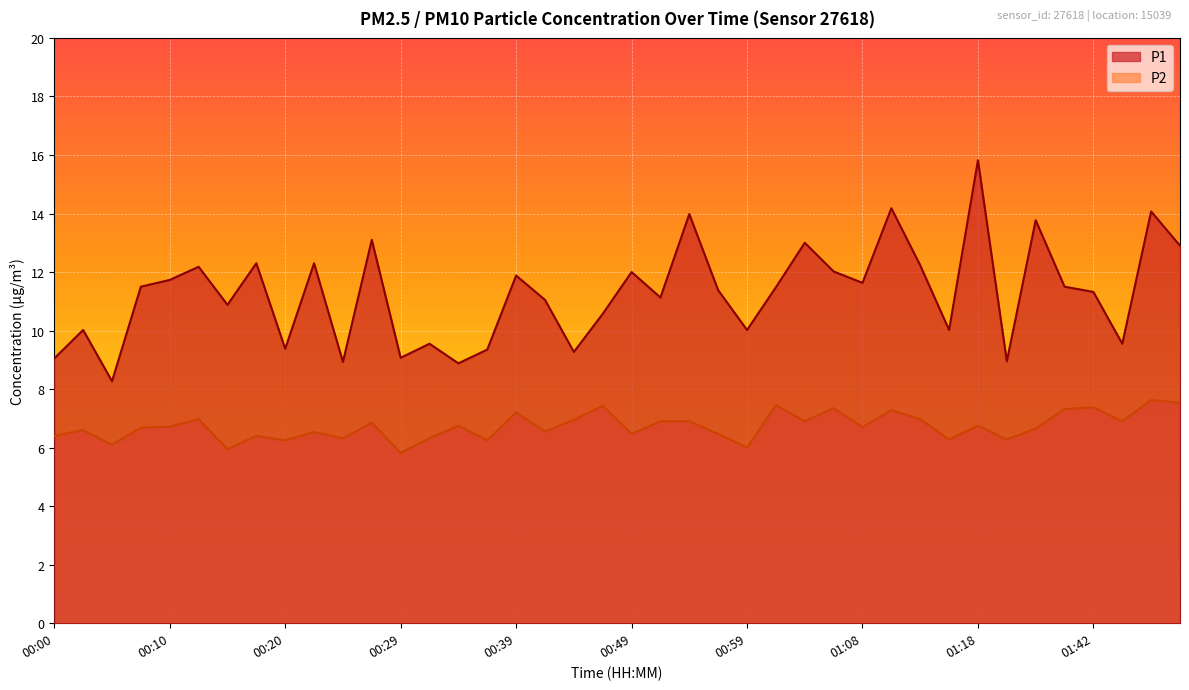

At which category does P1 reach its first local valley?

00:05